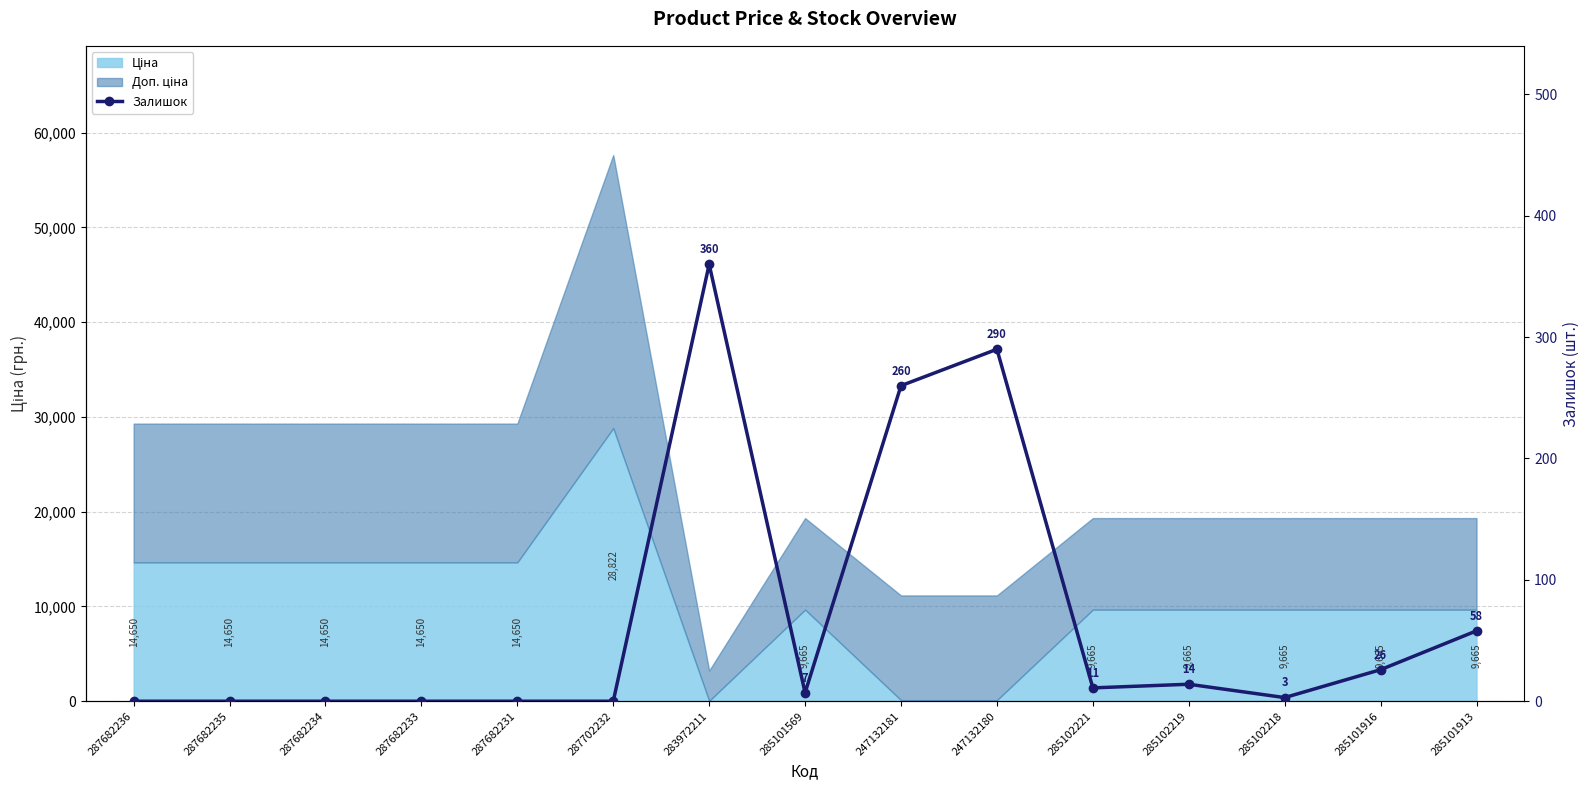

List the labels in order of value, largest first.

283972211, 247132180, 247132181, 285101913, 285101916, 285102219, 285102221, 285101569, 285102218, 287682236, 287682235, 287682234, 287682233, 287682231, 287702232